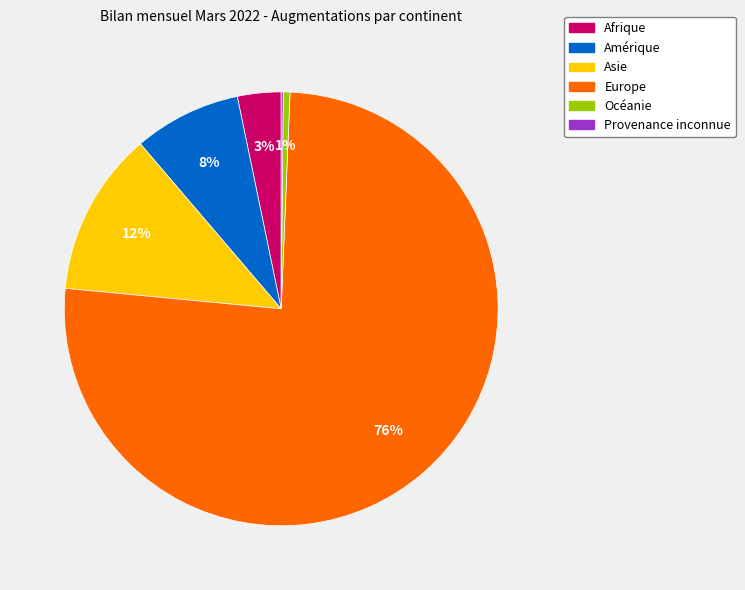

To the nearest percent, what portion does Asie represent?

12%